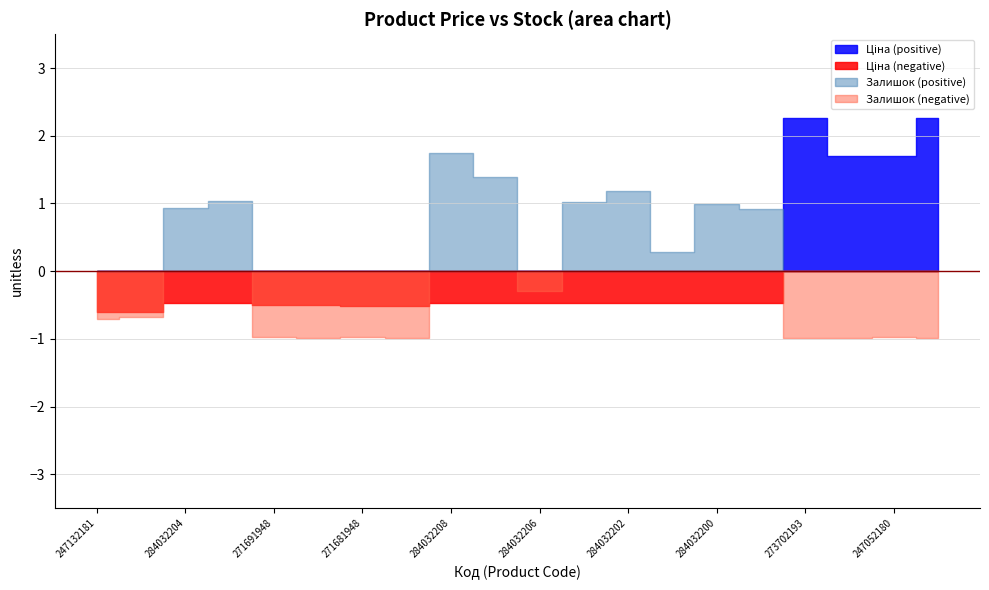

Which label corresponds to the largest value in the chart?

273702193